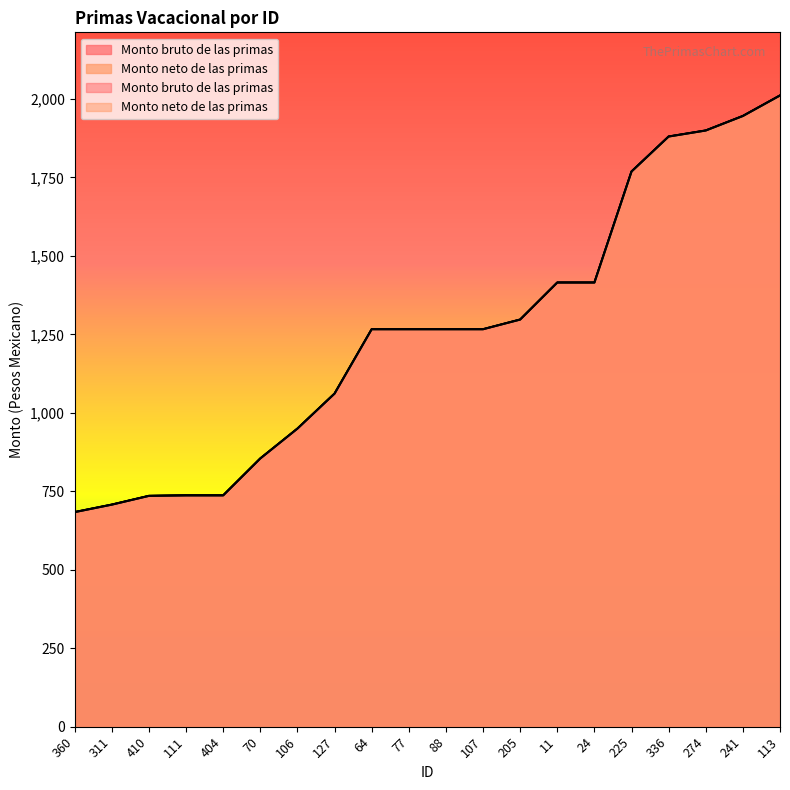

Reading right to left, transcribe all the data shown in this chart.

Monto bruto de las primas: 113=2011.0	241=1945.7	274=1899.5	336=1880.2	225=1768.8	24=1415.0	11=1415.0	205=1297.1	107=1266.3	88=1266.3	77=1266.3	64=1266.3	127=1061.3	106=949.7	70=854.6	404=737.0	111=737.0	410=735.4	311=707.5	360=683.7
Monto neto de las primas: 113=2011.0	241=1945.7	274=1899.5	336=1880.2	225=1768.8	24=1415.0	11=1415.0	205=1297.1	107=1266.3	88=1266.3	77=1266.3	64=1266.3	127=1061.3	106=949.7	70=854.6	404=737.0	111=737.0	410=735.4	311=707.5	360=683.7